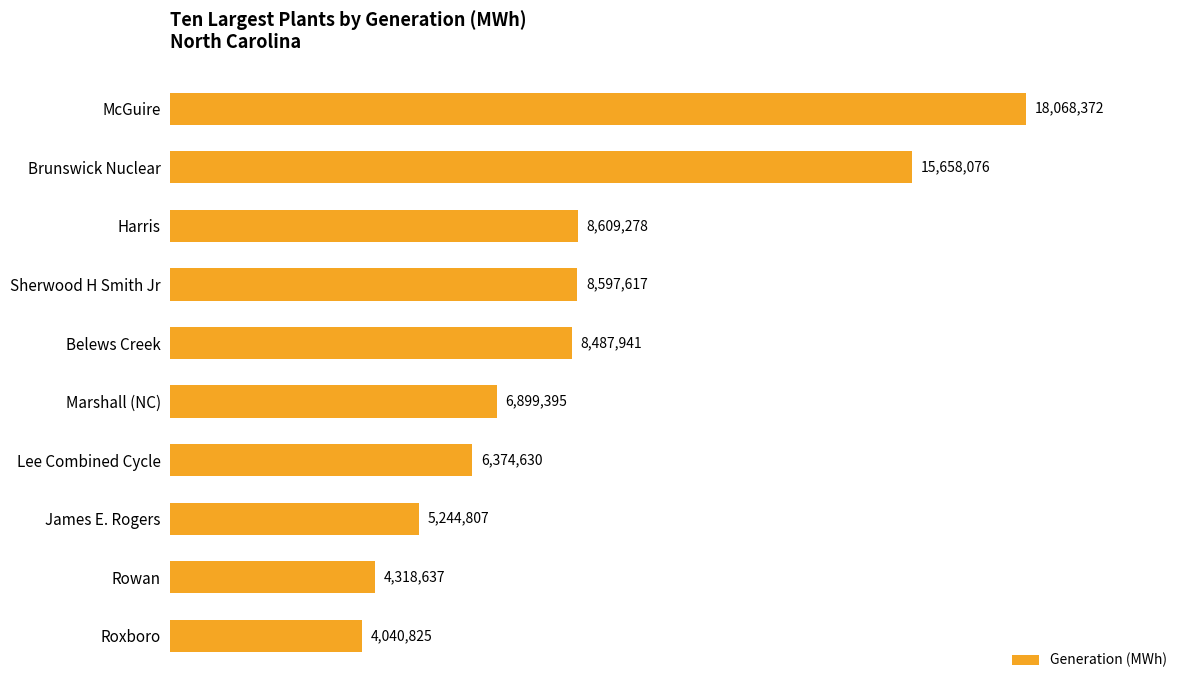

Does the chart contain any negative values?

No